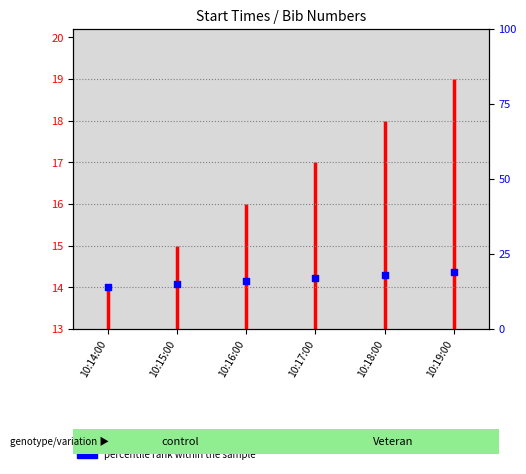

Which has a higher value, 10:19:00 or 10:15:00?

10:19:00